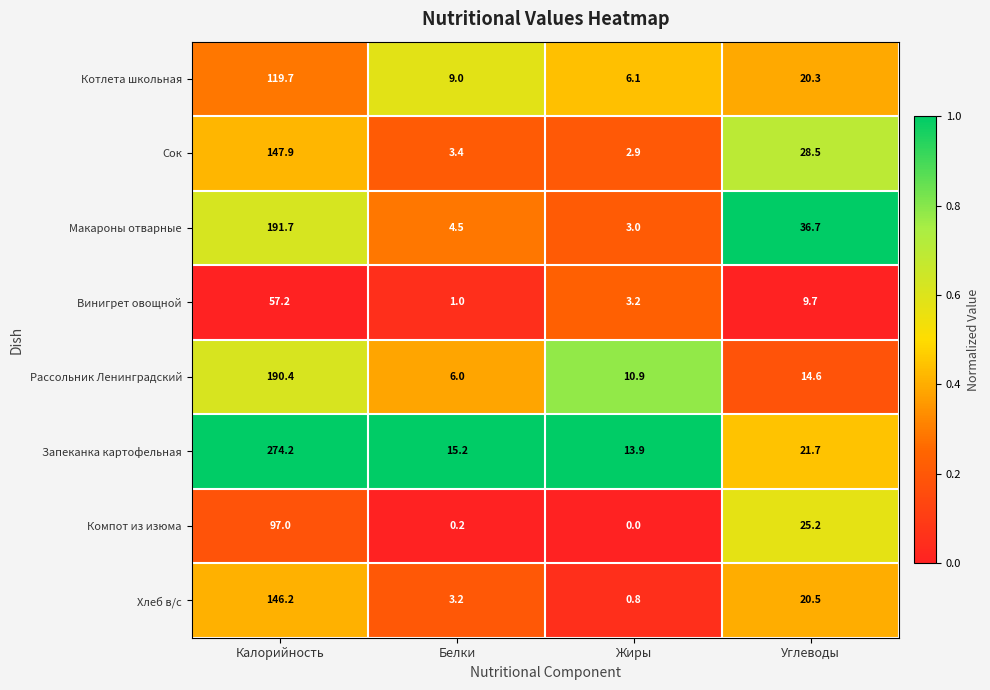

At how many categories does at least one series exceed 0?

4